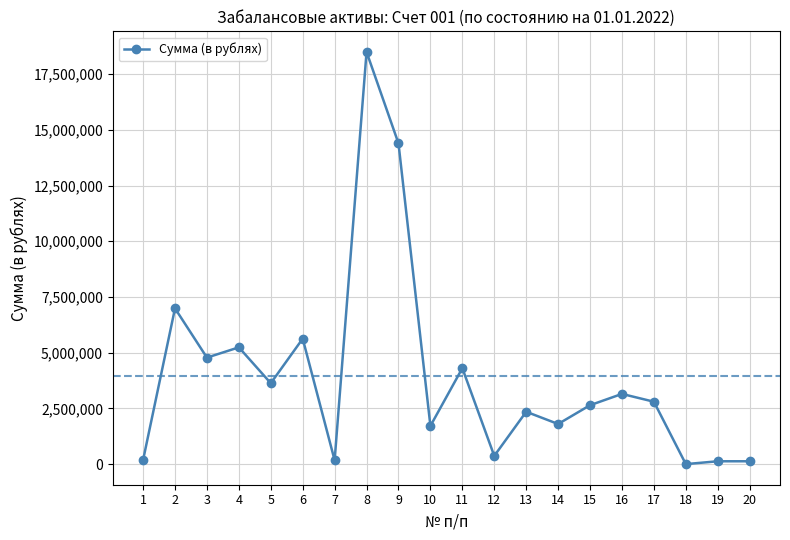

How many lines are shown in the chart?

1